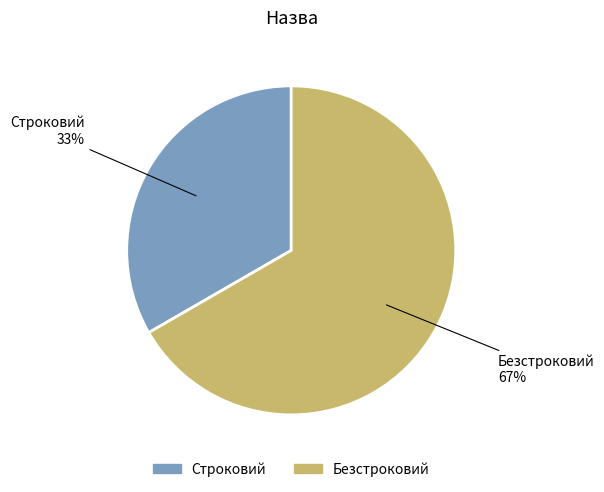

What is the ratio of the value at Строковий to the value at Безстроковий?

0.5